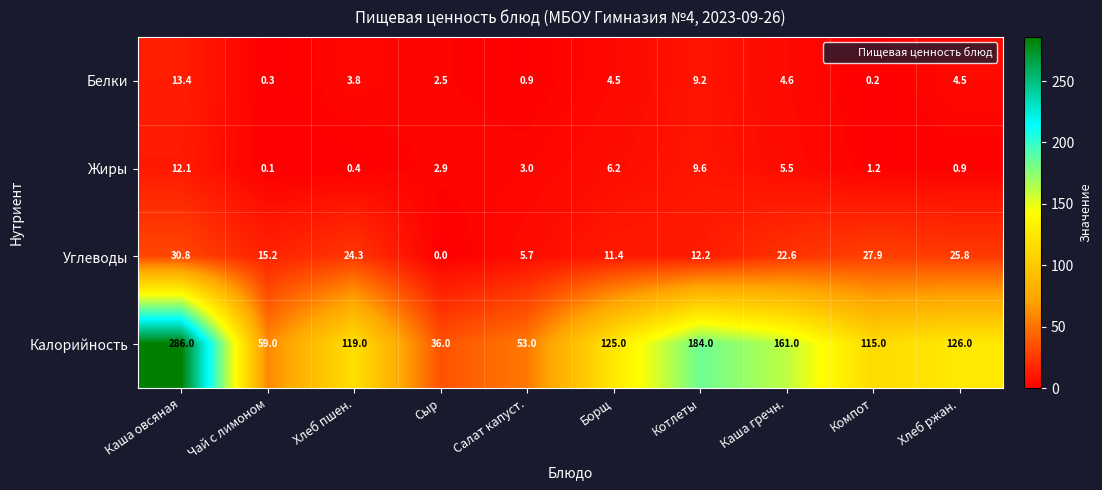

Count the number of categories in the chart.

10